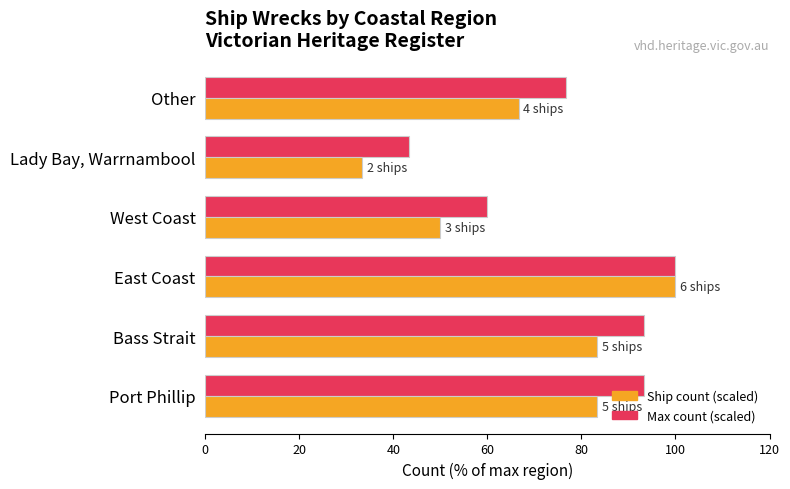

At which category is the sum across all series the highest?

East Coast